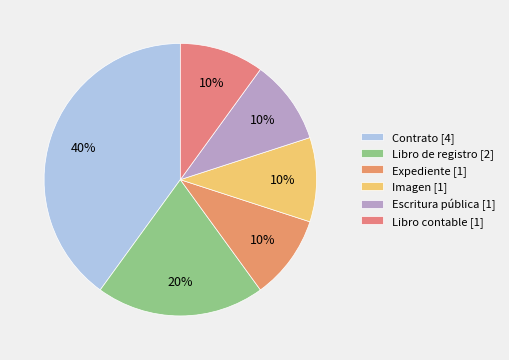

The Escritura pública slice represents 10% of the pie. True or false?

True